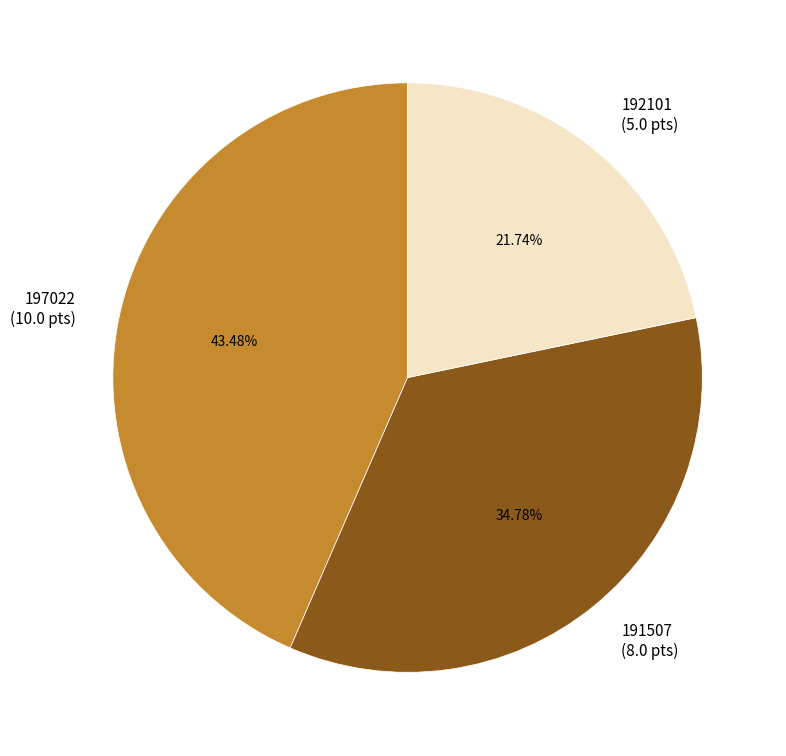

To the nearest percent, what is the difference between the largest and smallest slice percentages?

22%